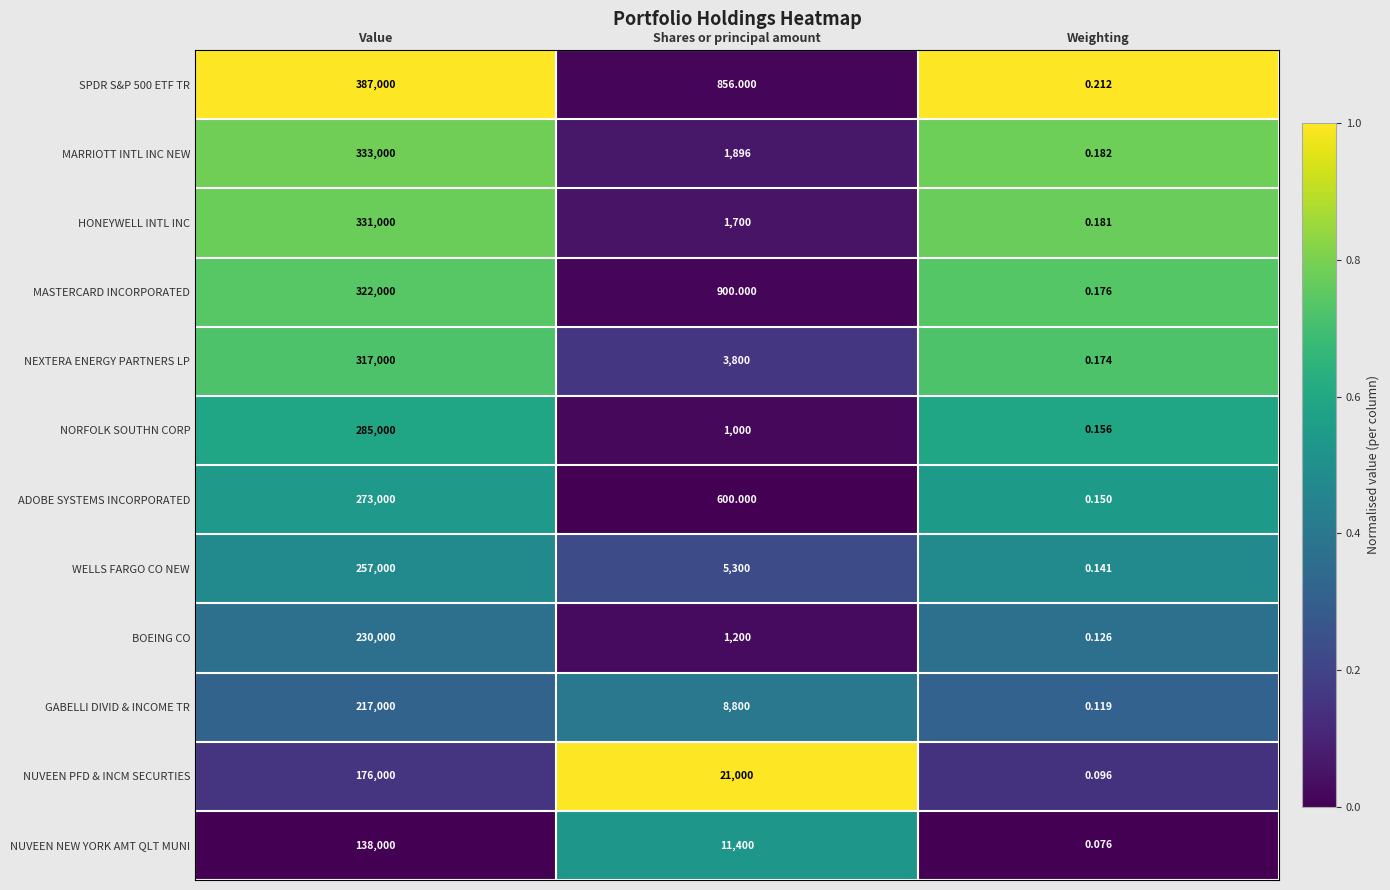

At which label does NORFOLK SOUTHN CORP first exceed 1000?

Value